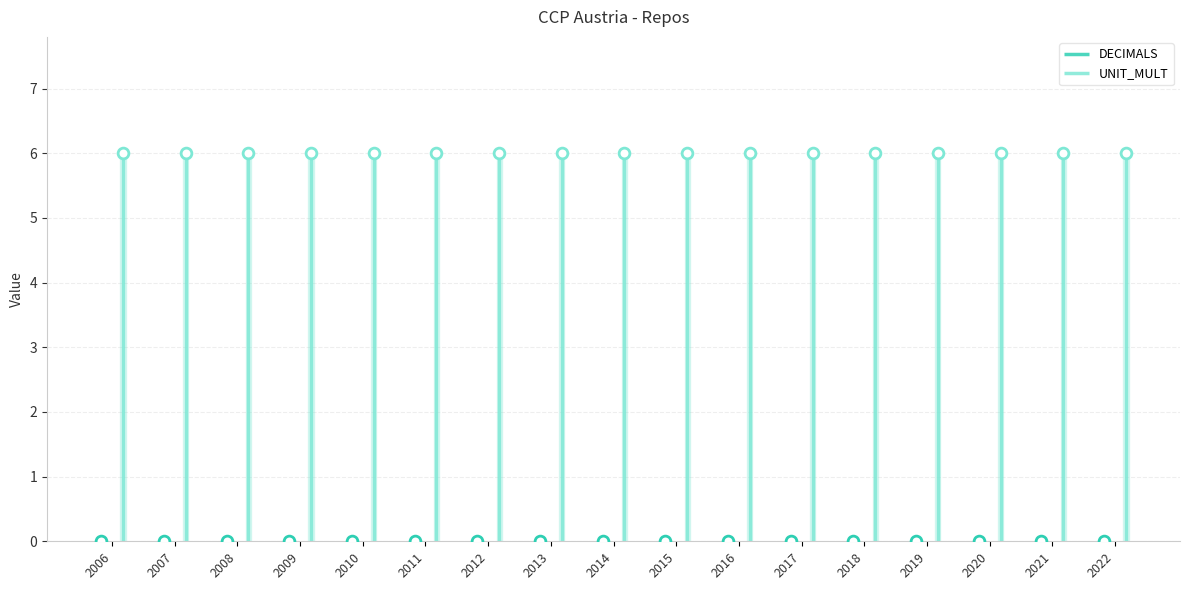

At which category is the sum across all series the highest?

2006